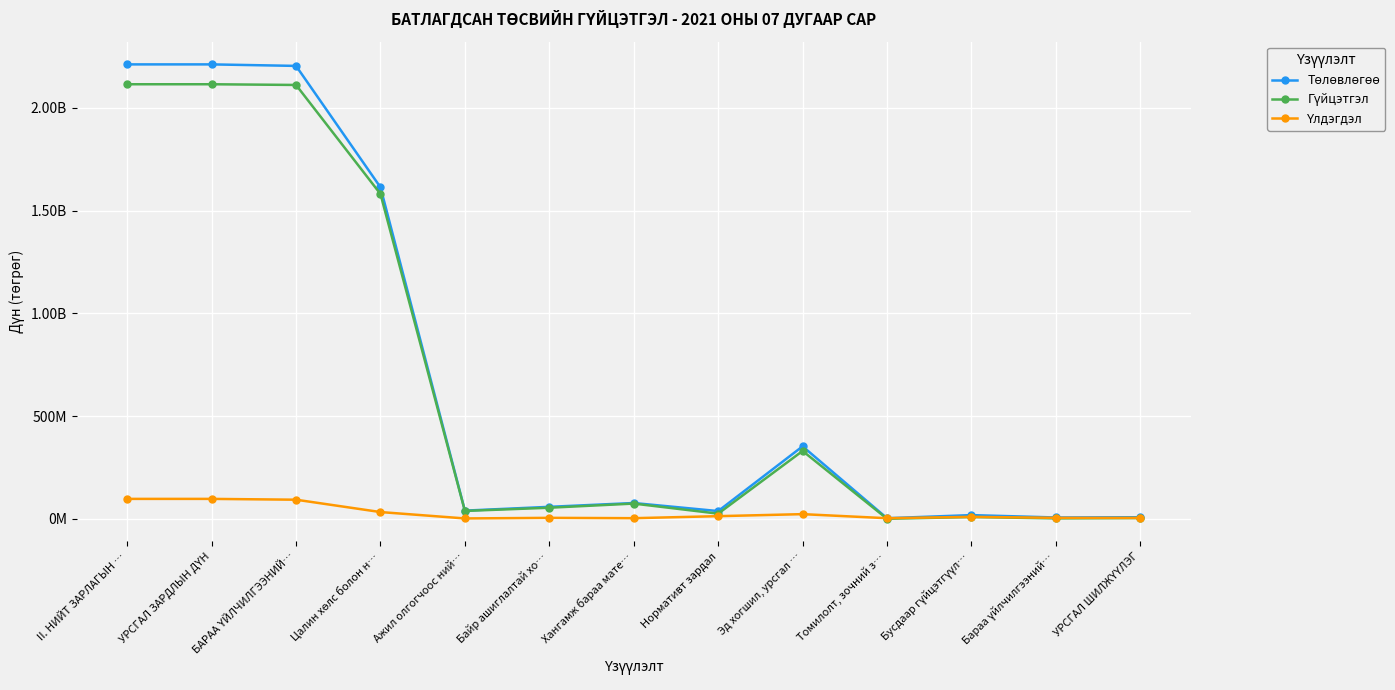

Is this an area chart (filled region under the line)?

No